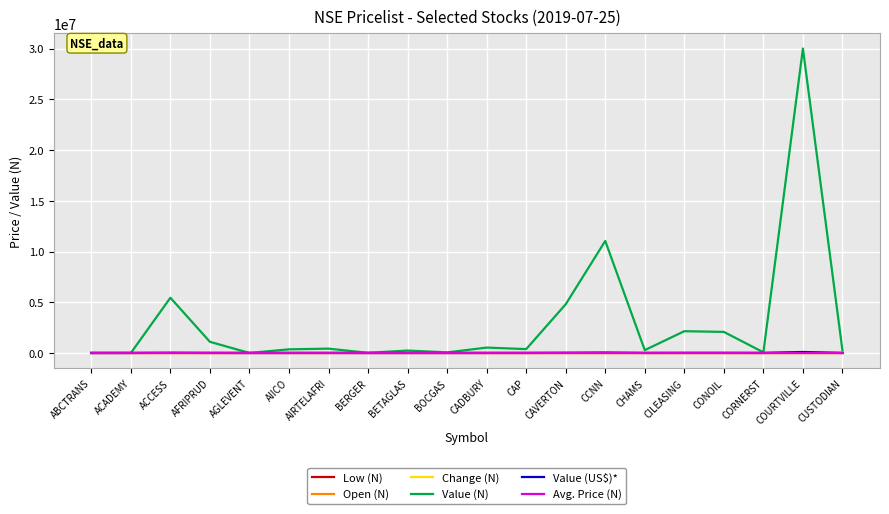

At which category is the sum across all series the highest?

COURTVILLE